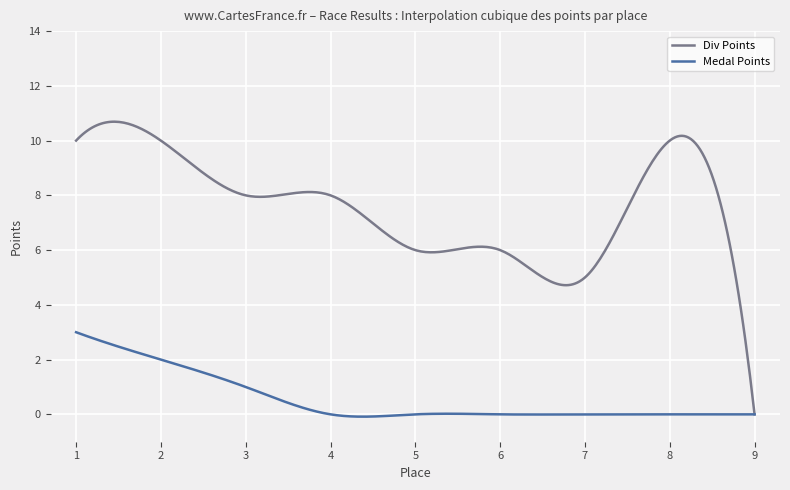

List the series in order of their peak value, lowest first.

Medal Points, Div Points